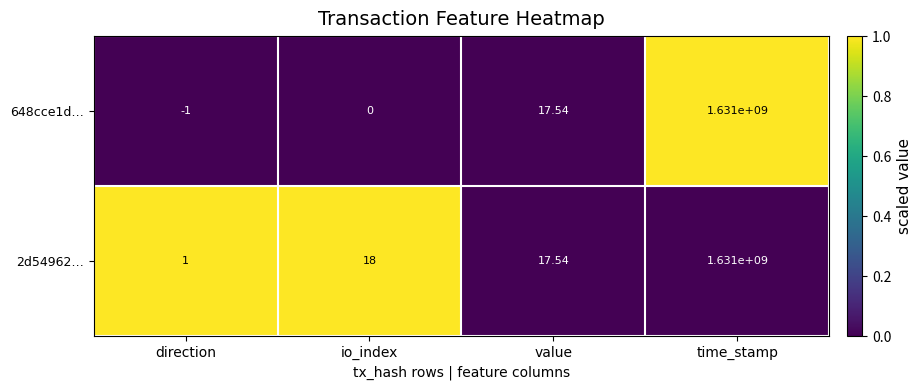

List the labels in order of 2d54962… value, smallest first.

direction, value, io_index, time_stamp